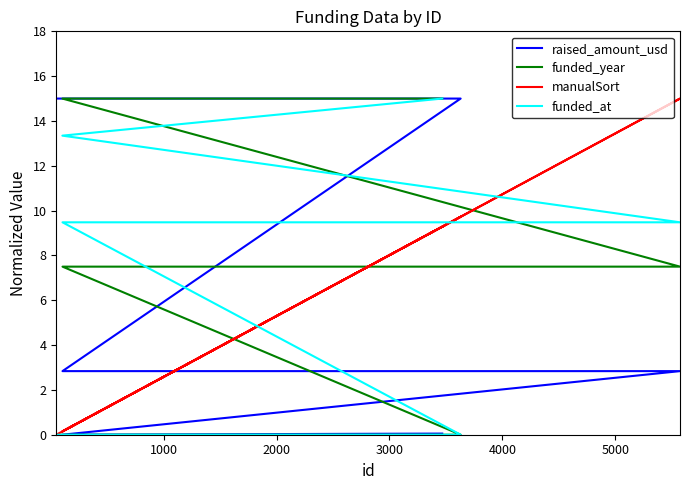

List the series in order of their peak value, highest first.

raised_amount_usd, funded_year, manualSort, funded_at